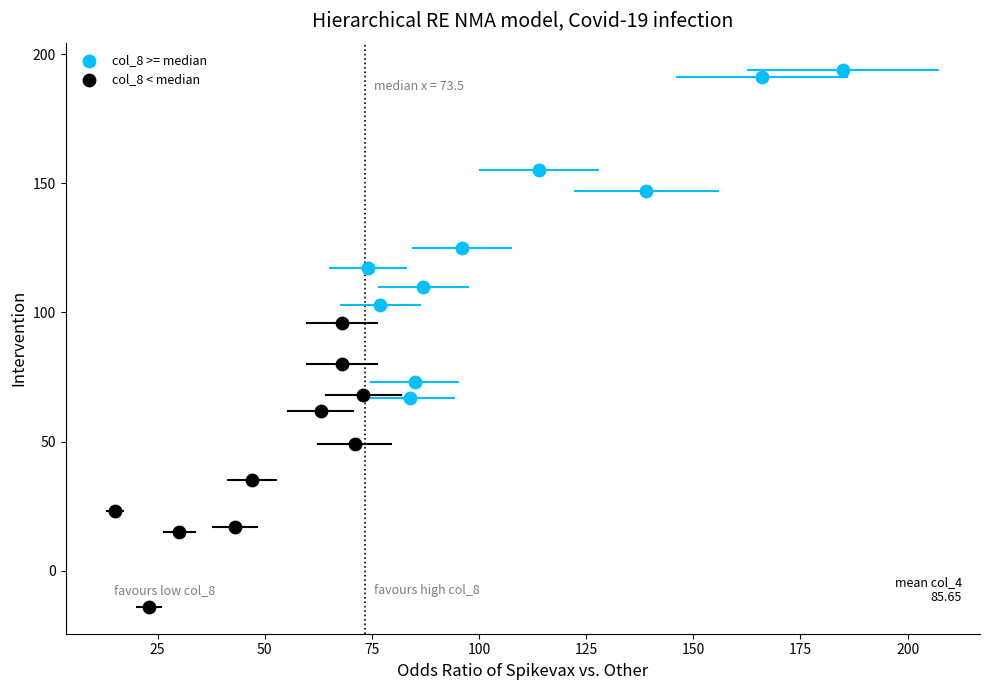

Which series reaches the minimum Y coordinate?

col_8 < median